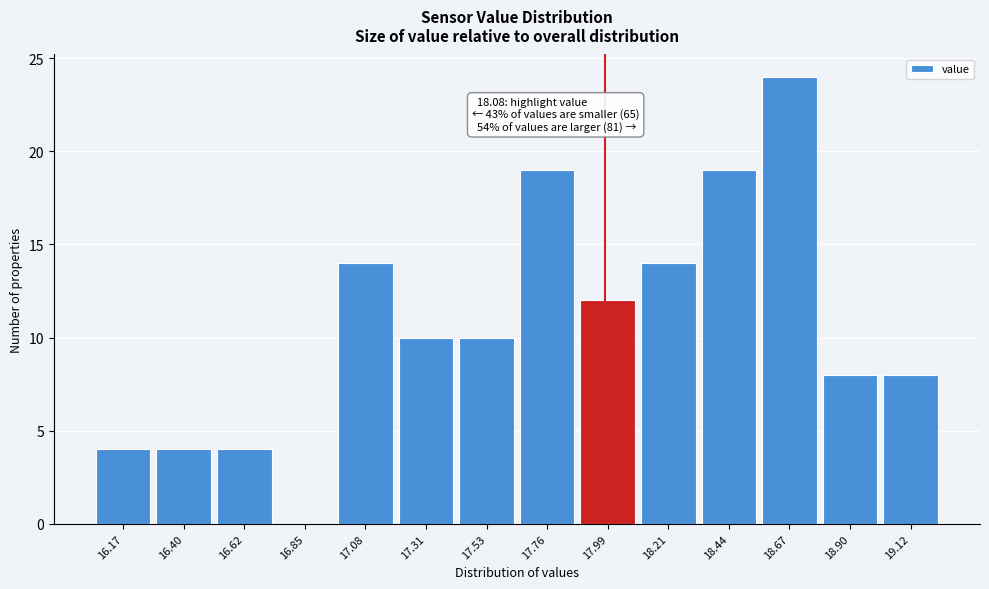

Reading left to right, transcribe all the data shown in this chart.

16.17=4	16.40=4	16.62=4	16.85=0	17.08=14	17.31=10	17.53=10	17.76=19	17.99=12	18.21=14	18.44=19	18.67=24	18.90=8	19.12=8